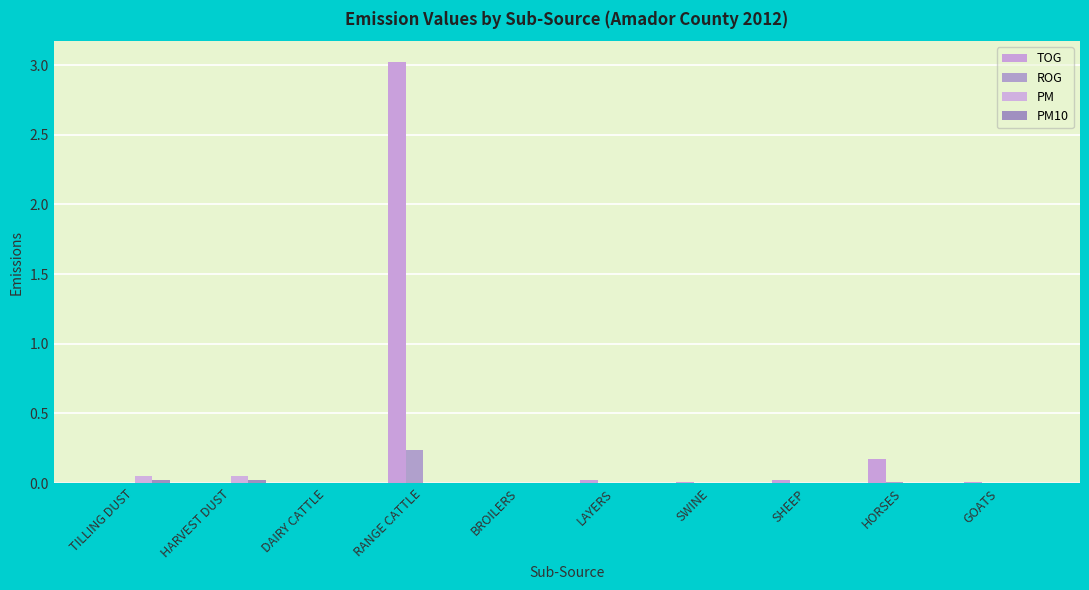

The value of TOG at LAYERS is 0.0. True or false?

True